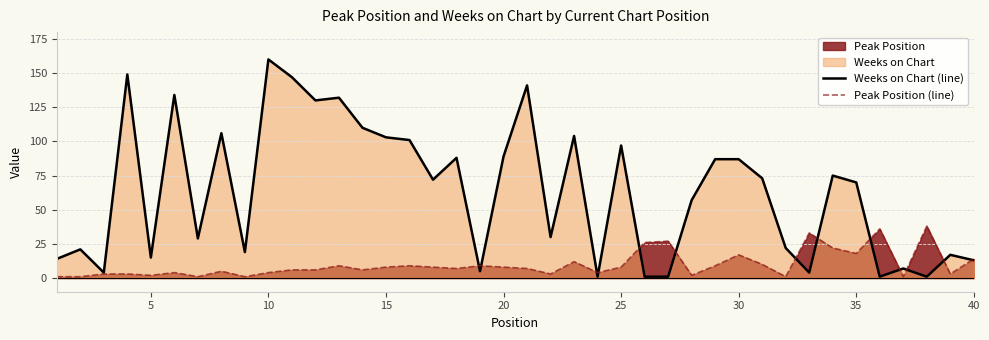

Which category has the highest value across all series?

10